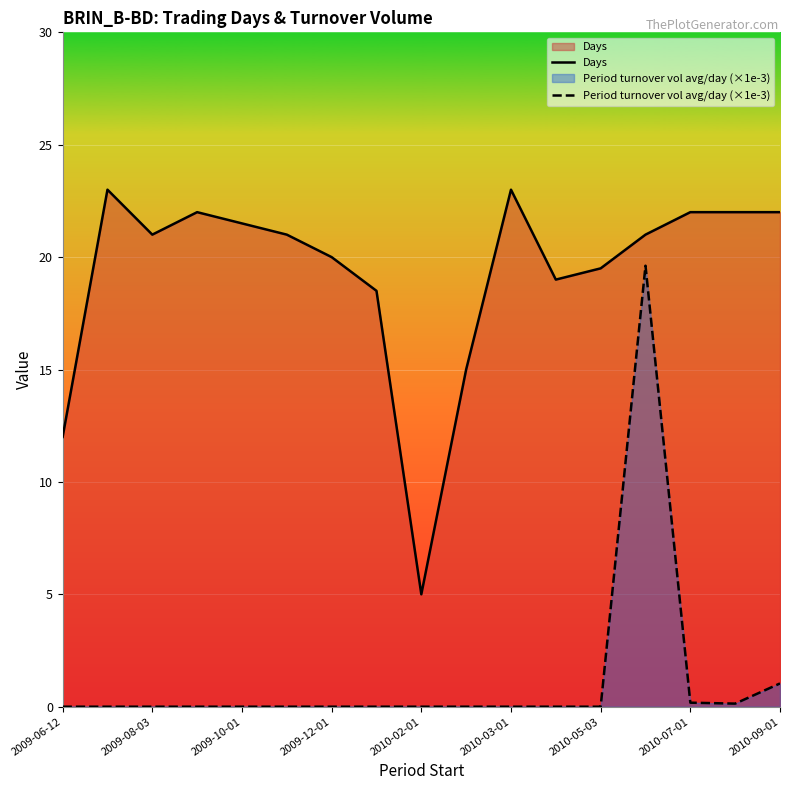

True or false: Period turnover vol avg/day (×1e-3) has more than 0 points higher than both neighbors.

True